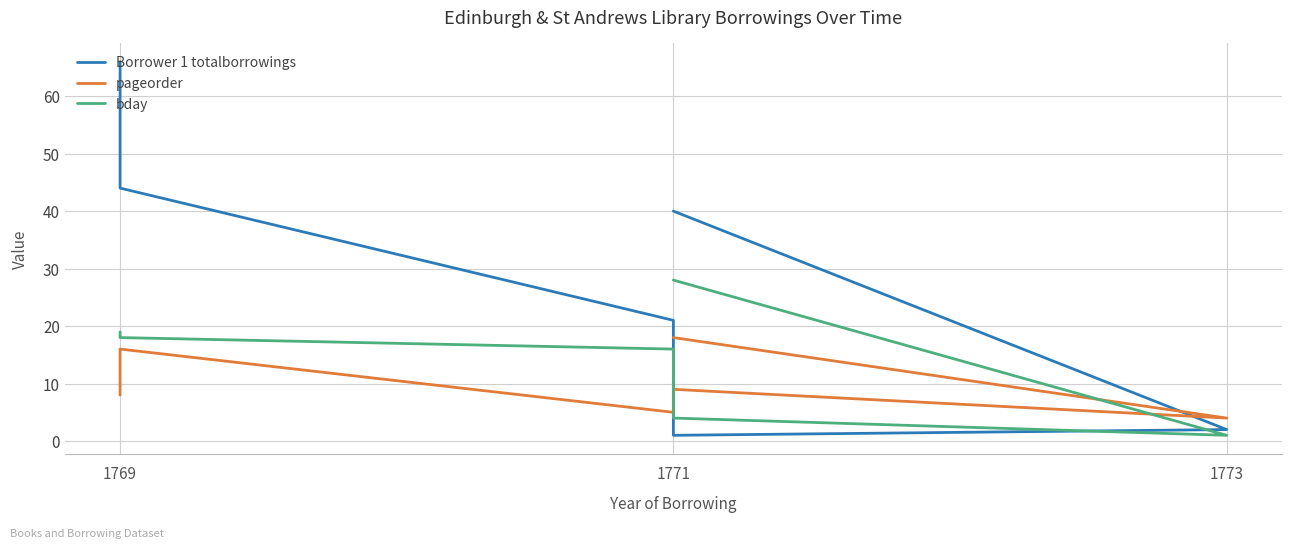

Is it true that bday equals 32 at 1769?

False